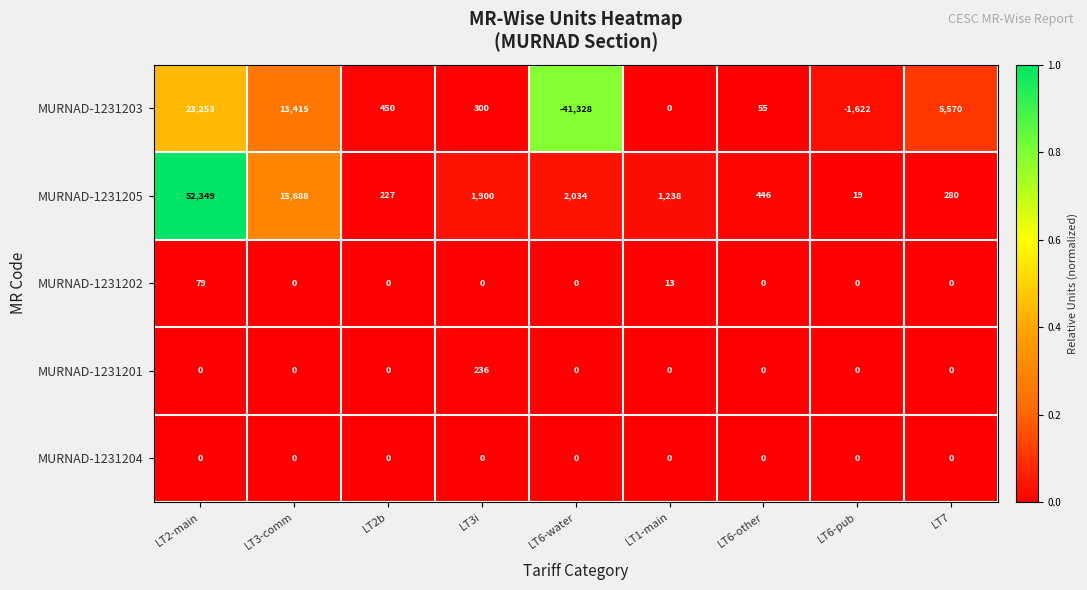

What is the sum of all MURNAD-1231201 values?

236